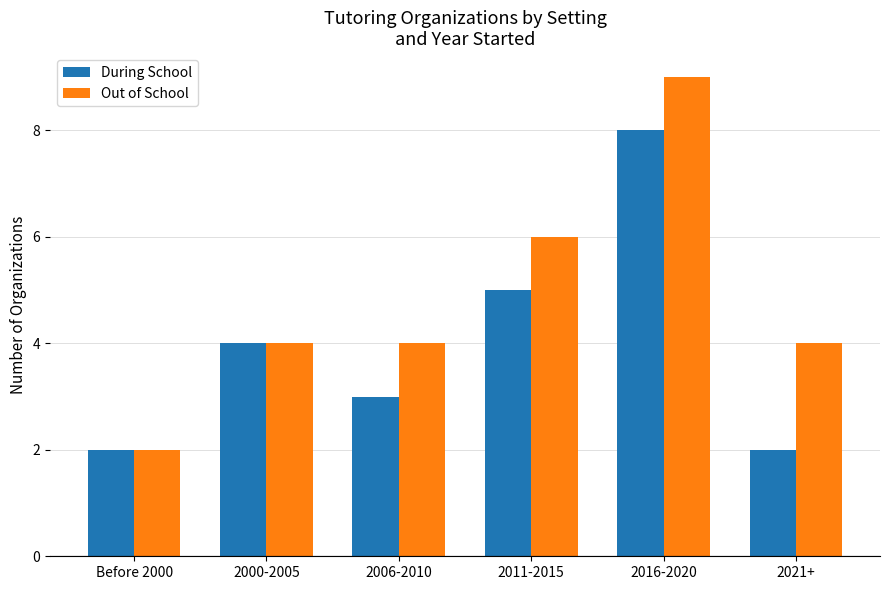

The value of Out of School at 2016-2020 is 13. True or false?

False